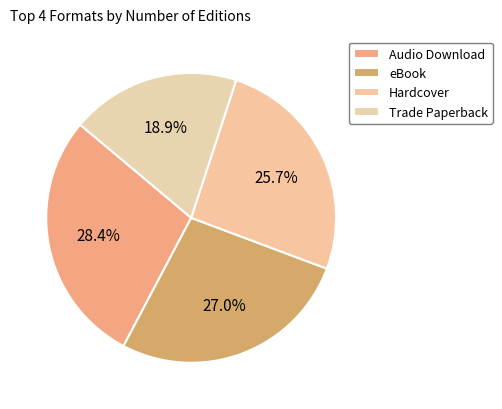

True or false: Hardcover accounts for 38% of the total.

False